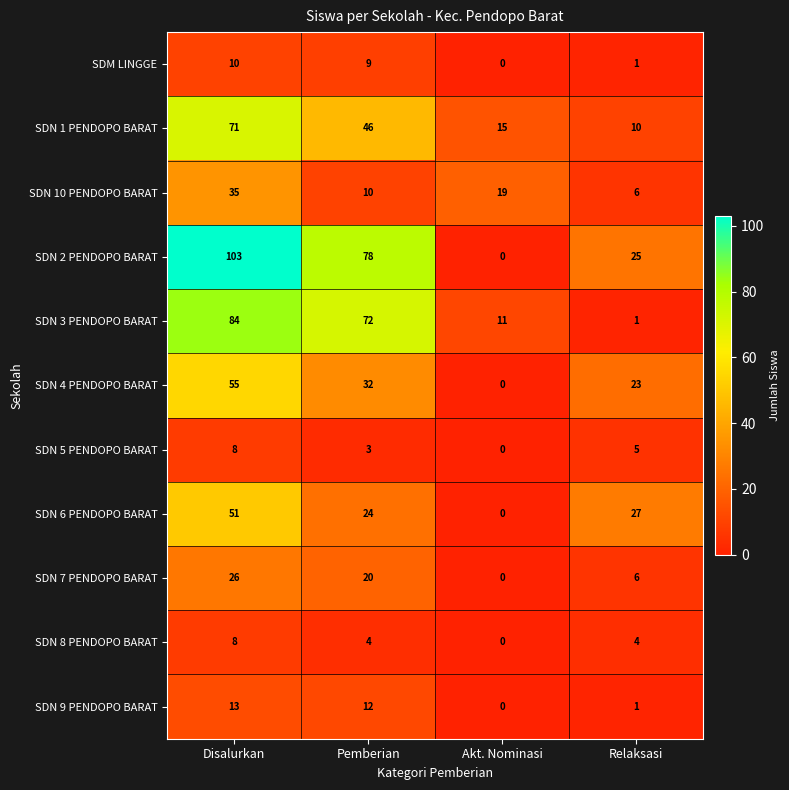

Rank the categories by SDN 9 PENDOPO BARAT value from highest to lowest.

Disalurkan, Pemberian, Relaksasi, Akt. Nominasi